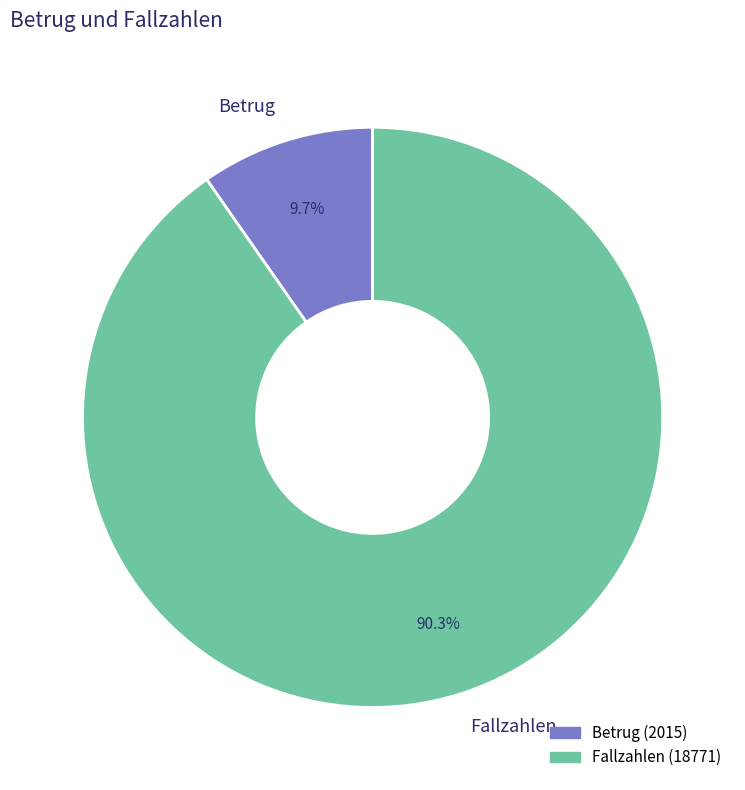

To the nearest percent, what is the difference between the largest and smallest slice percentages?

81%